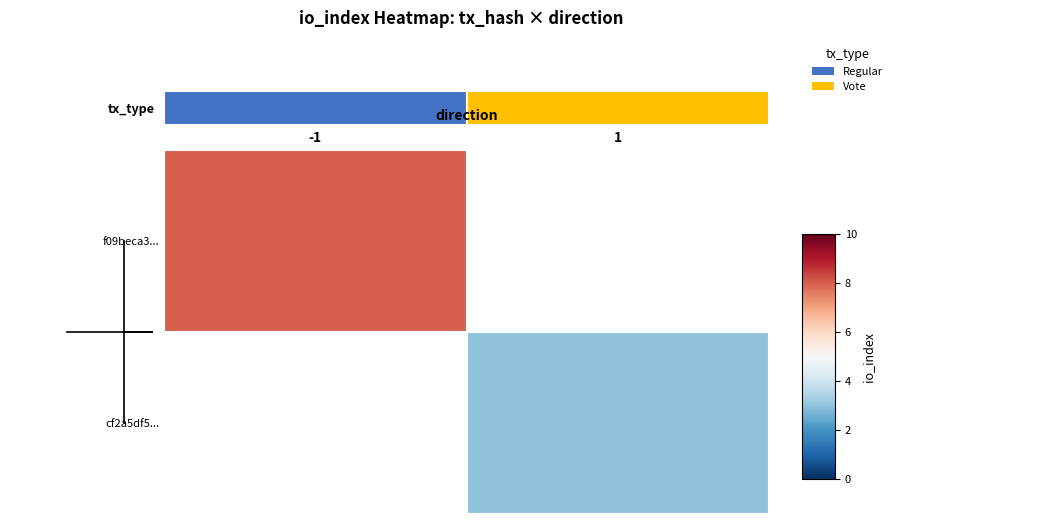

How many distinct data groups are displayed?

2